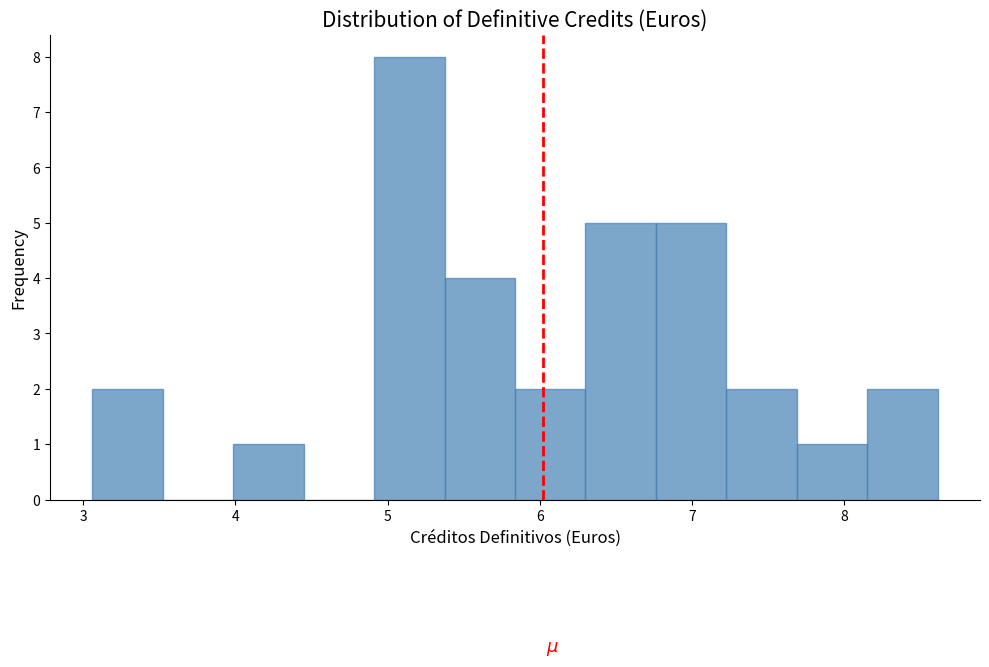

How tall is the bar that spans 8.2 to 8.6 on the x-axis? Neither the bar edges nor the heights are printed on the chart, so give them approximately, as read against the axes.

2